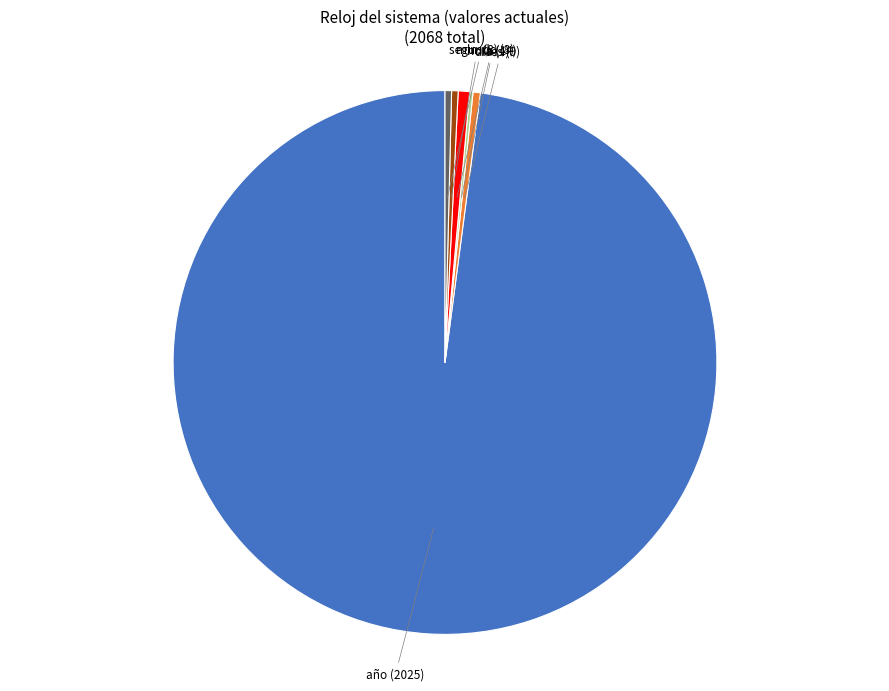

Does any single category account for the majority?

Yes